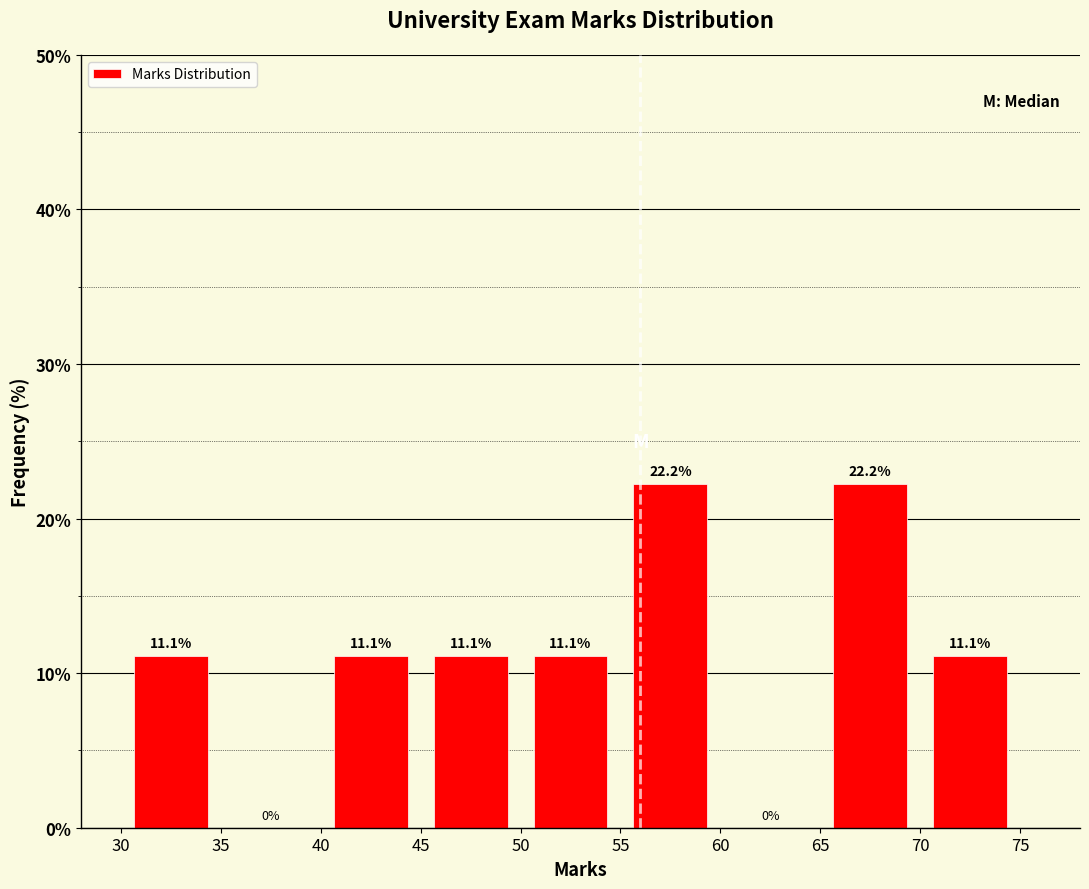

What is the height of the bar covering 50 to 55 on the x-axis?

11.1